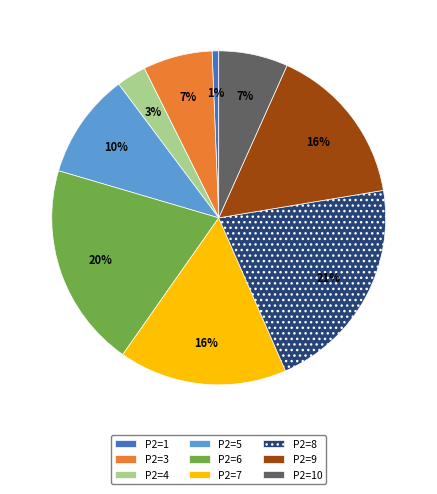

Which slice is the largest?

P2=8